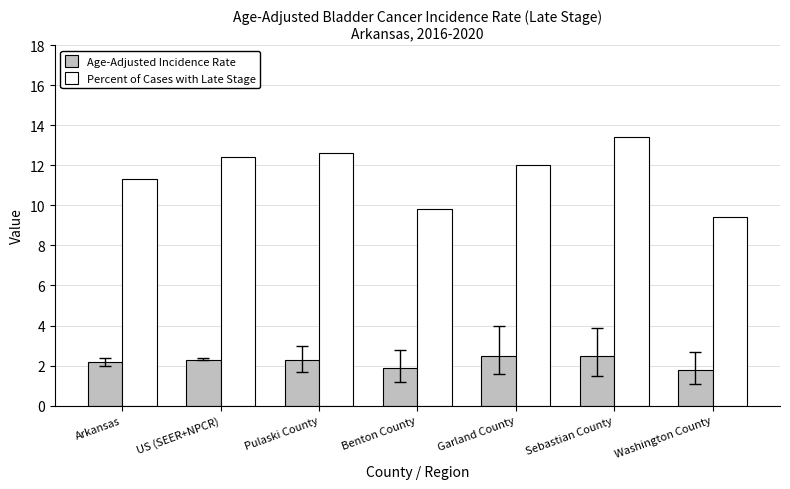

What value does the Age-Adjusted Incidence Rate series have at Garland County?

2.5